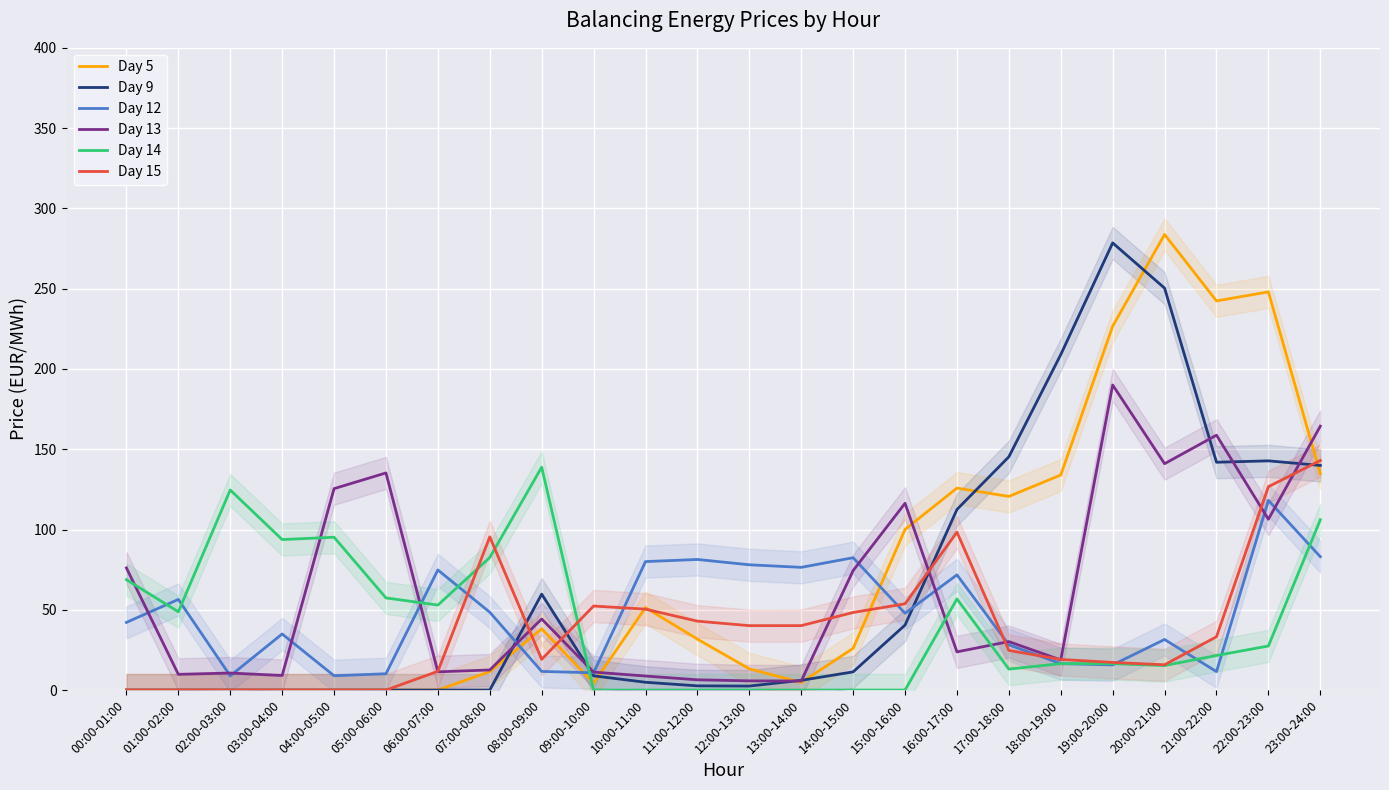

After their last crossing, which series has the higher values: Day 12 or Day 14?

Day 14